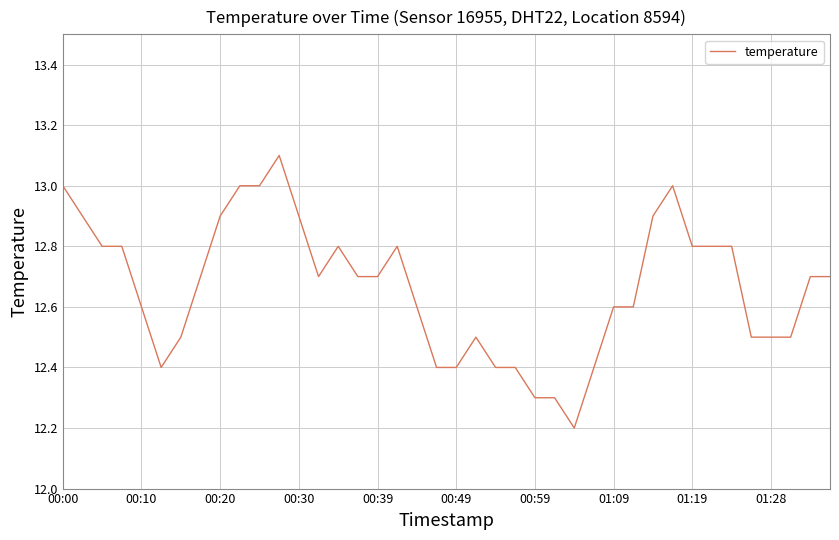

What is the greatest value displayed?

13.1